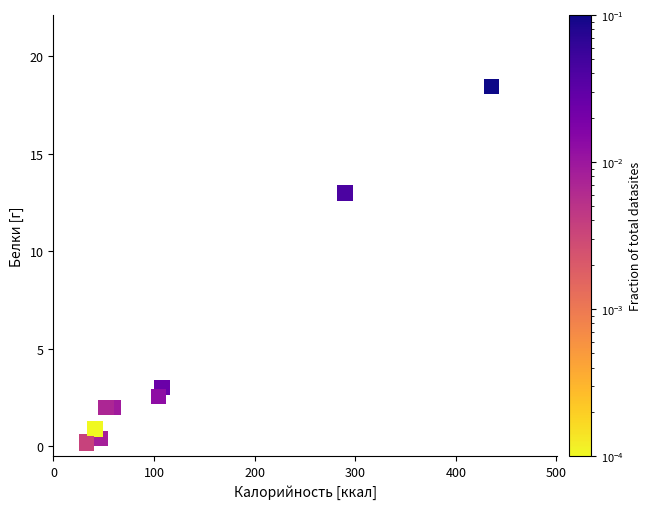

What Y value in the scatter plot is closest to 9?

13.0